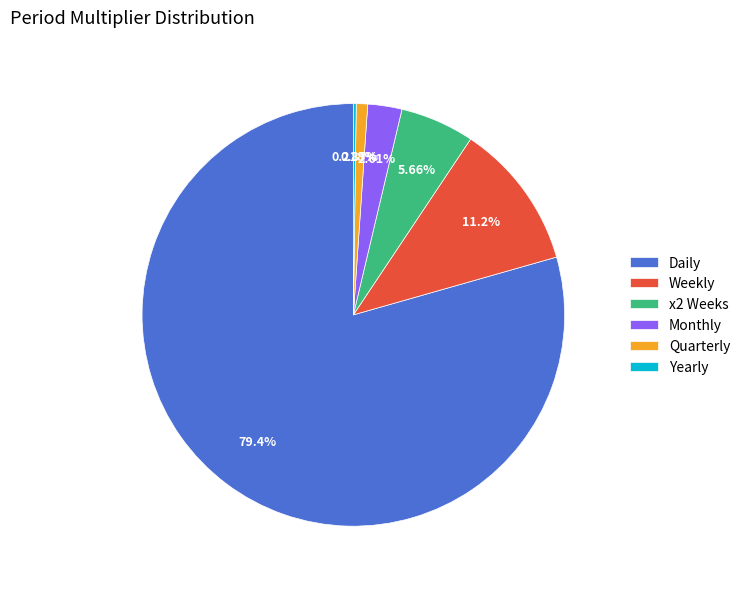

Is Daily the majority of the pie?

Yes